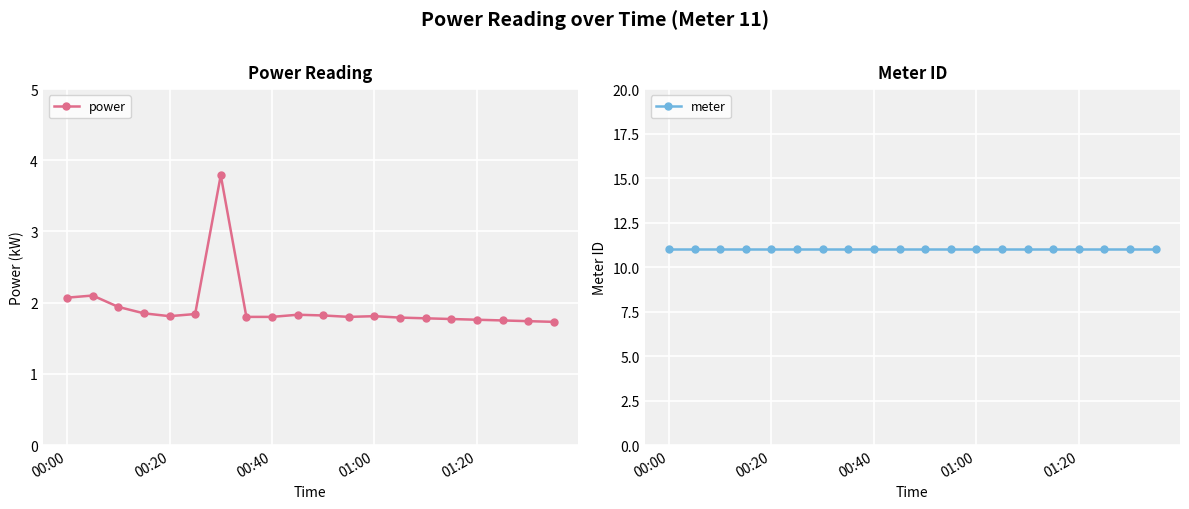

What is the maximum value for power?

3.8